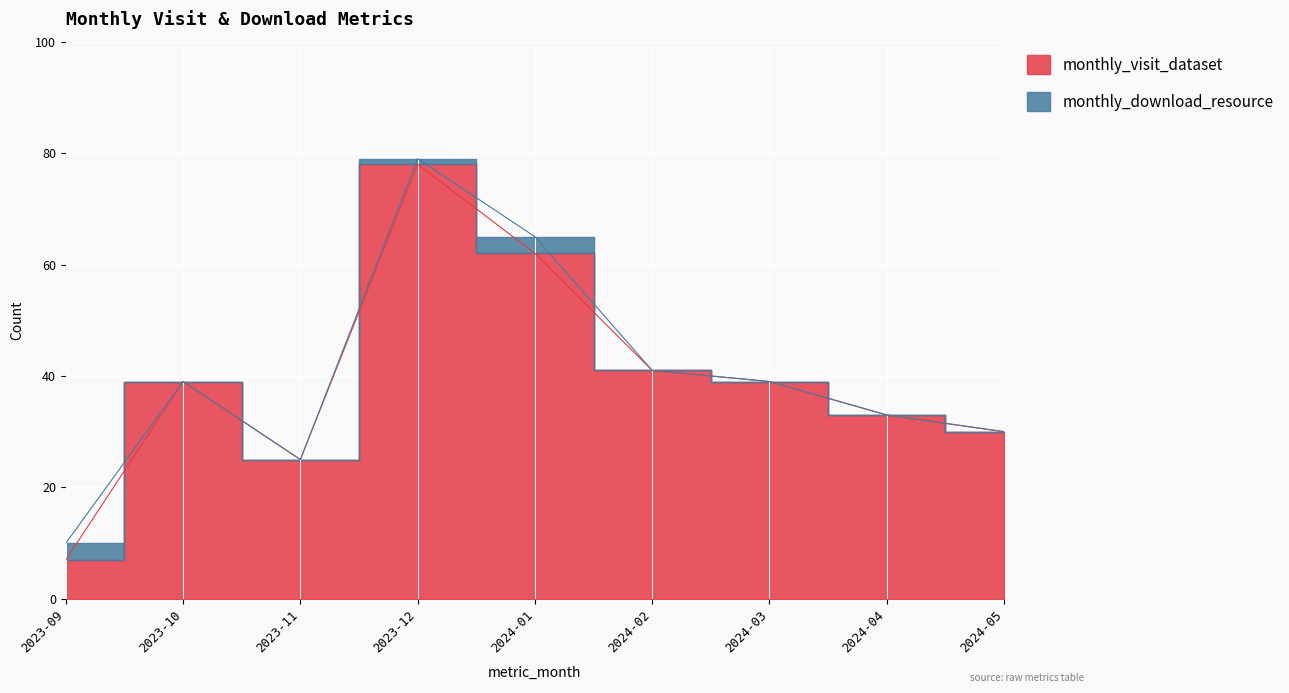

What is the minimum value shown in the chart?

7